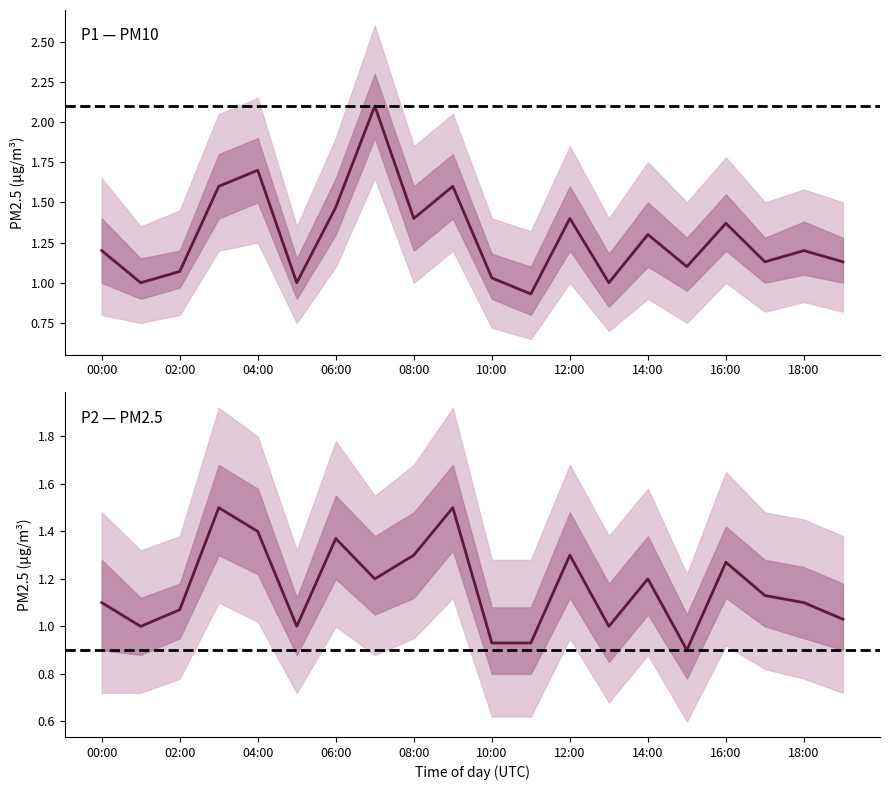

What is the difference between the second highest and second lowest values in the P1 series?

0.7